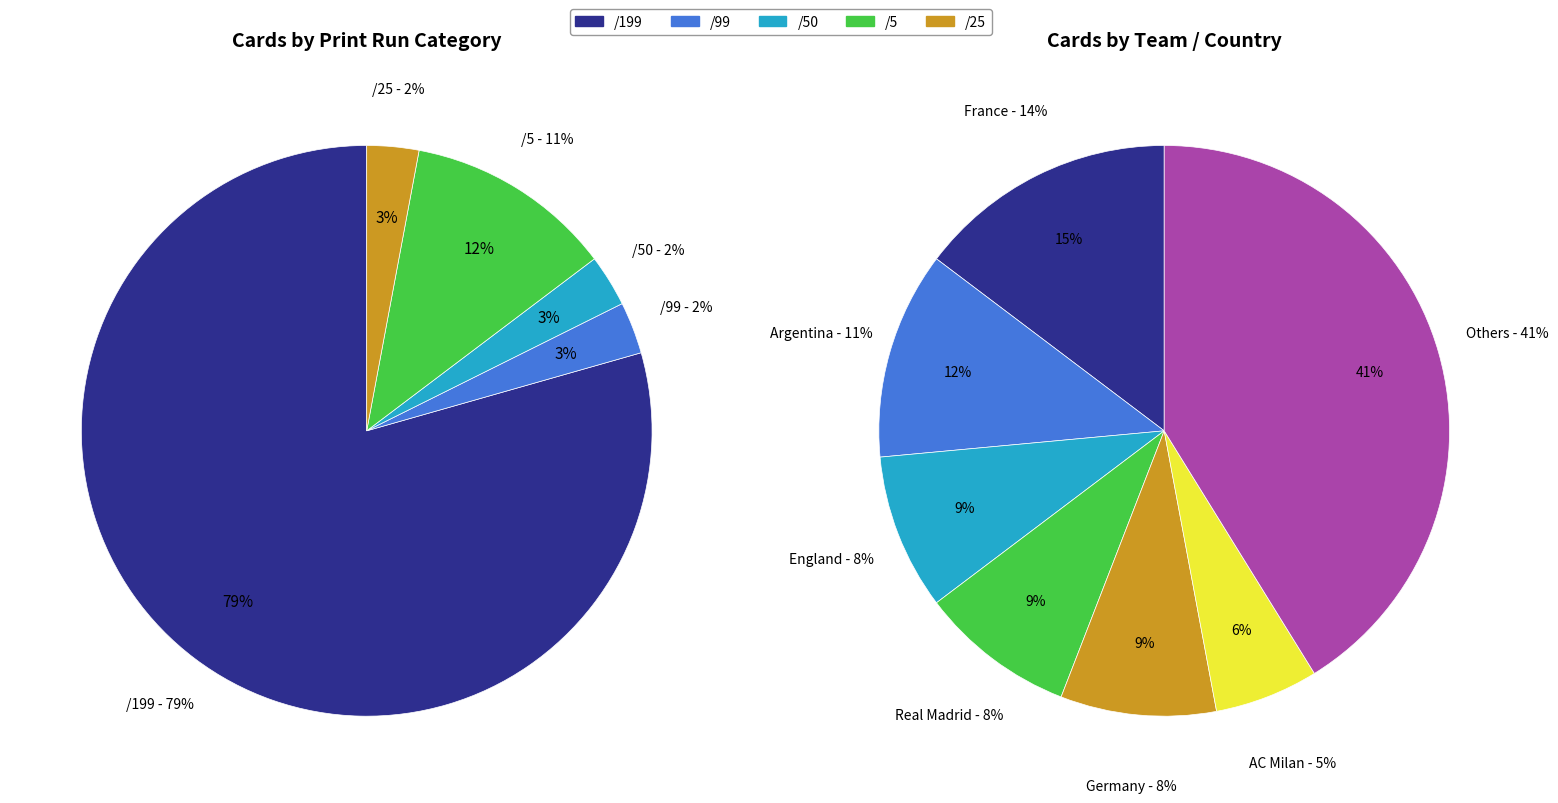

Is the sum of France and England greater than half?

No